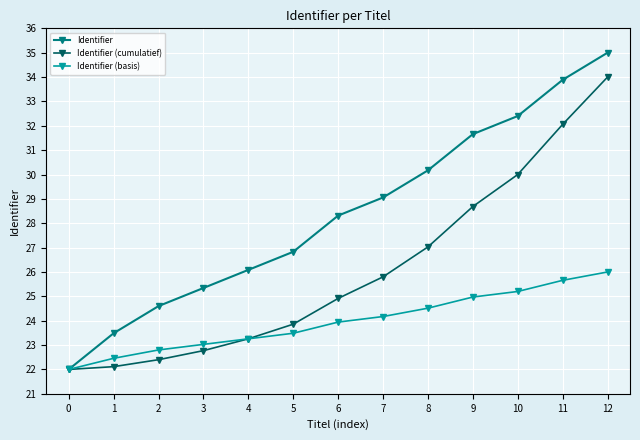

What is the sum of all Identifier (cumulatief) values?

338.9